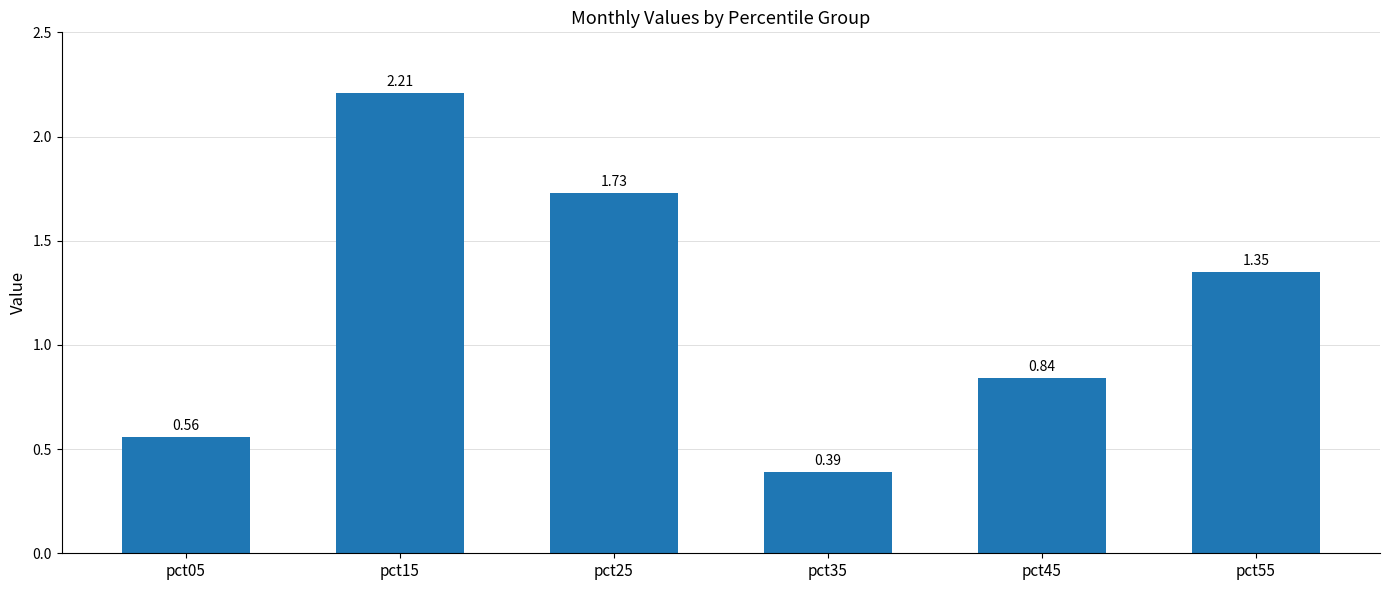

Which category has the highest value across all series?

pct15